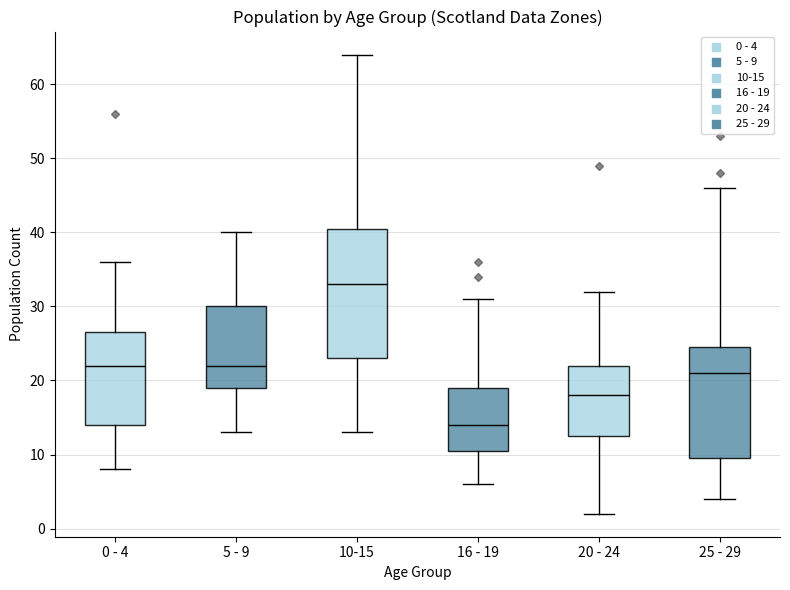

Where is the lower edge of the box for 16 - 19 on the y-axis? The values are not printed on the chart, so give them approximately, as read against the axis.

11